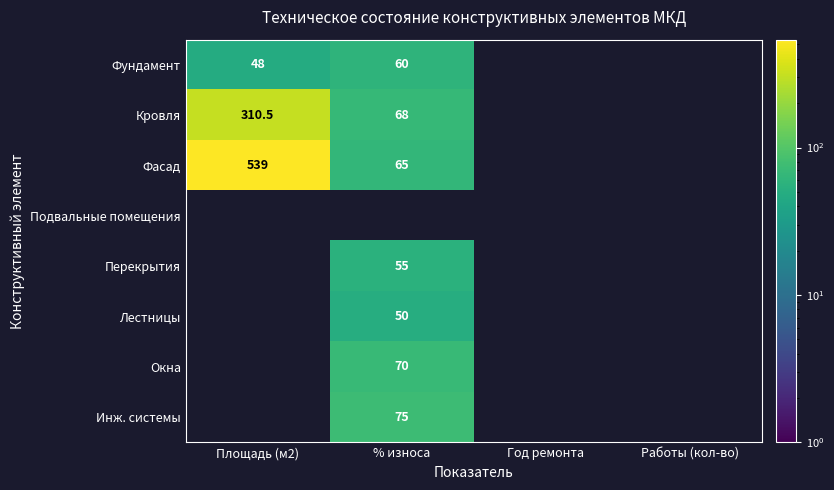

Is it true that Фундамент equals 21.2 at Площадь (м2)?

False